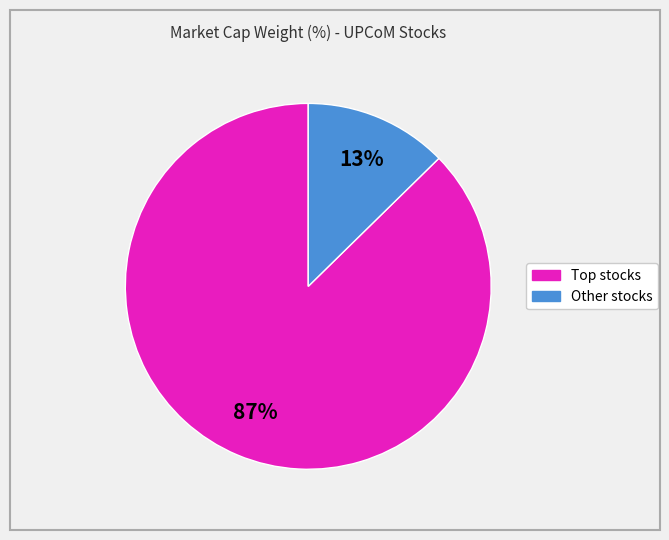

Is there any slice that represents more than half of the pie?

Yes